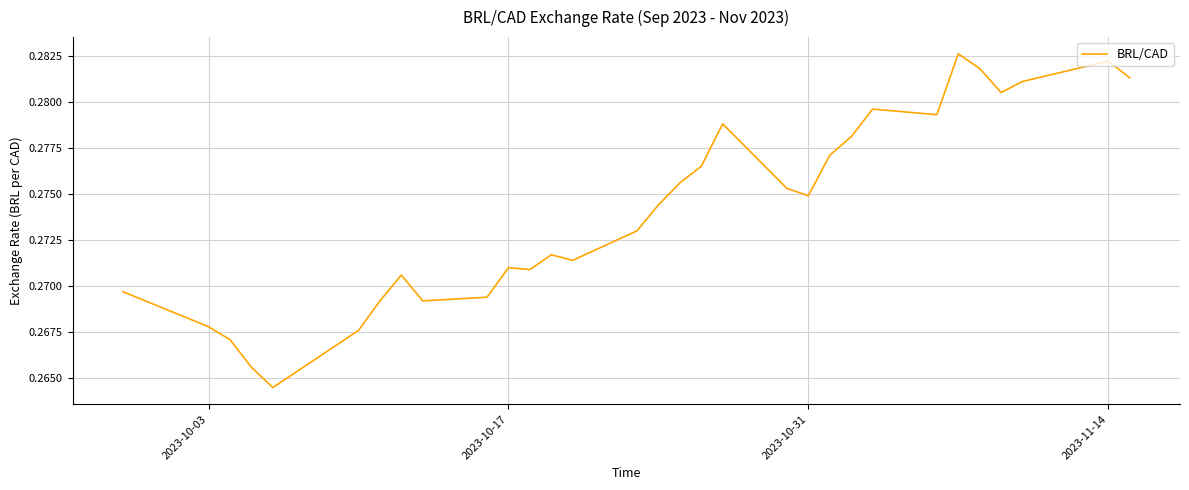

How many lines are shown in the chart?

1